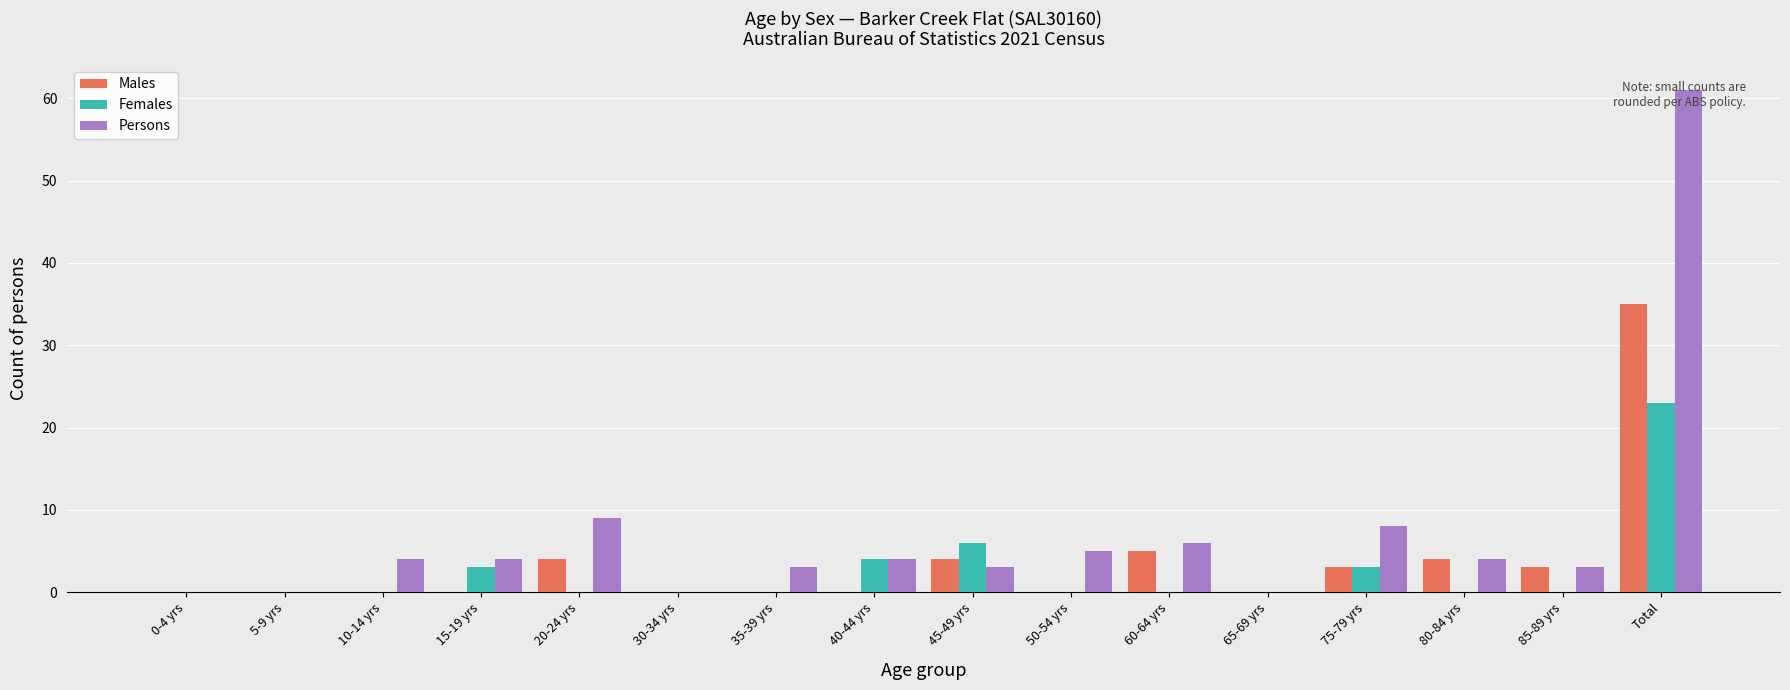

Are the bars grouped side by side (vs. stacked)?

Yes